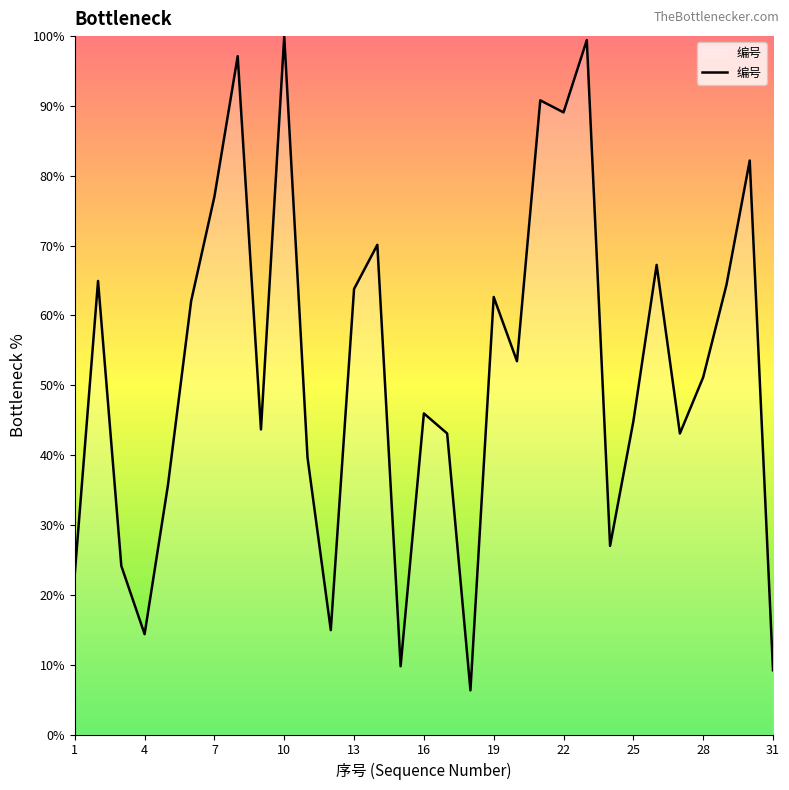

How many distinct data groups are displayed?

1